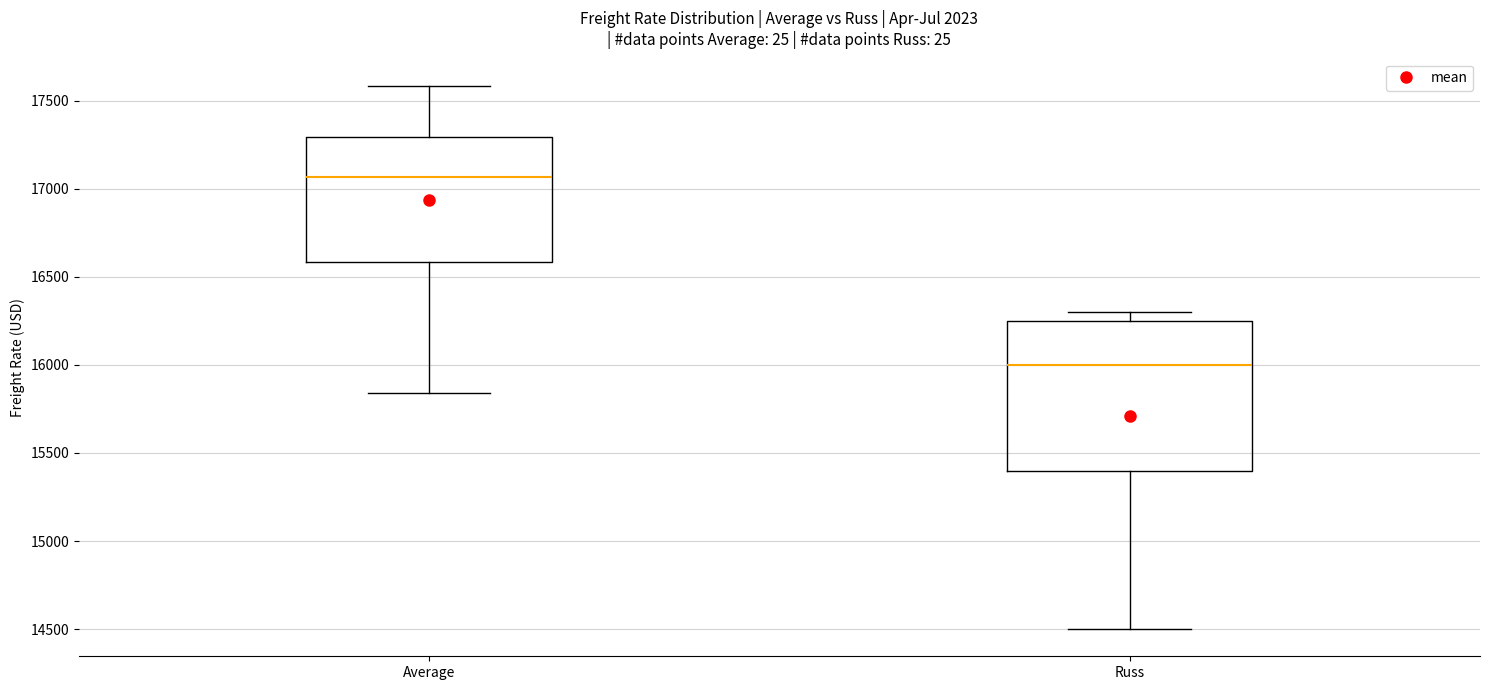

Which box's median line is the lowest?

Russ